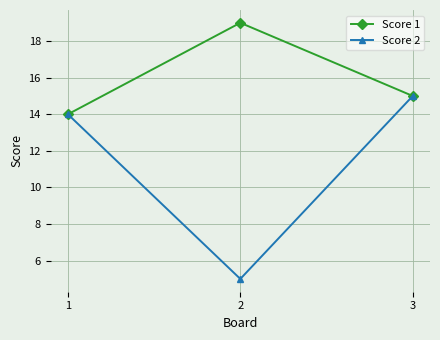

Reading left to right, transcribe all the data shown in this chart.

Score 1: 1=14	2=19	3=15
Score 2: 1=14	2=5	3=15